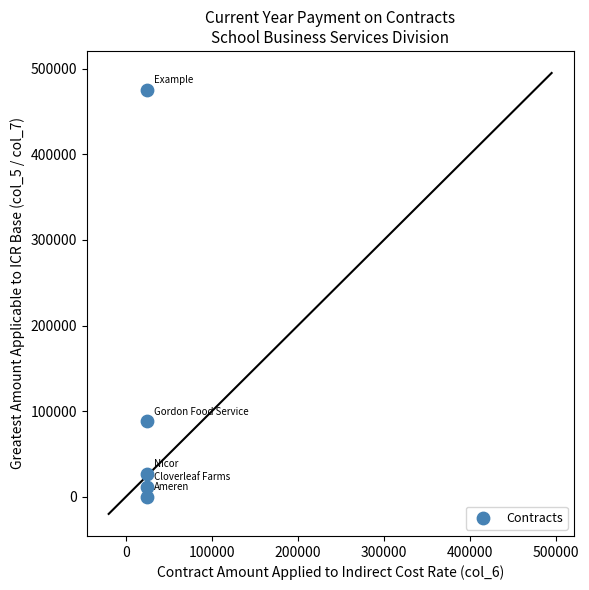

What is the range of Y values (max minus min)?

475000